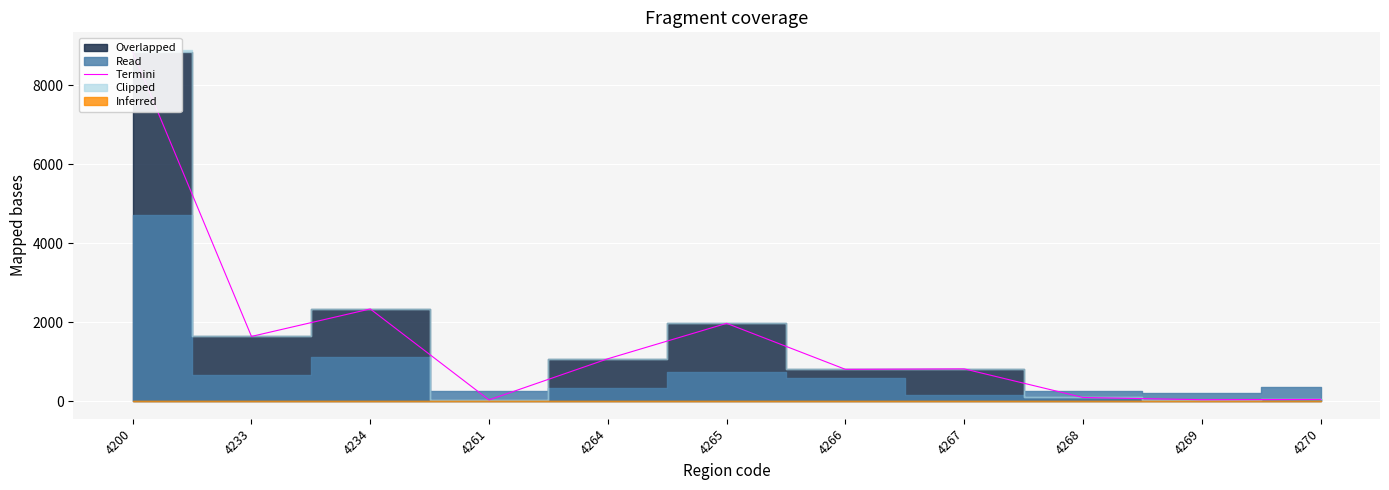

Reading right to left, list all the values displayed in this chart.

4270=44	4269=37	4268=93	4267=818	4266=806	4265=1971	4264=1074	4261=32	4234=2336	4233=1640	4200=8851